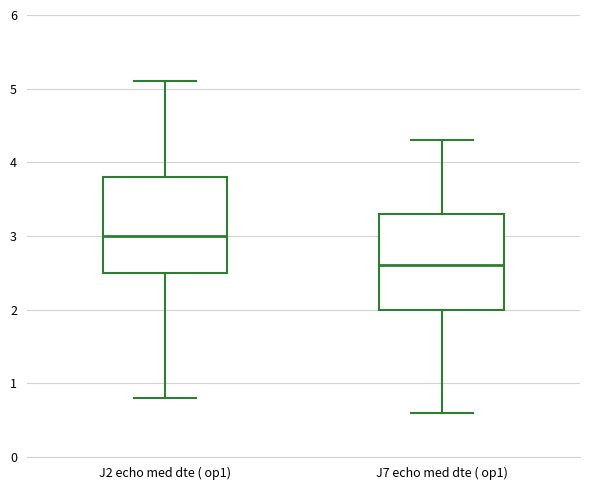

Which box's median line is the highest?

J2 echo med dte ( op1)